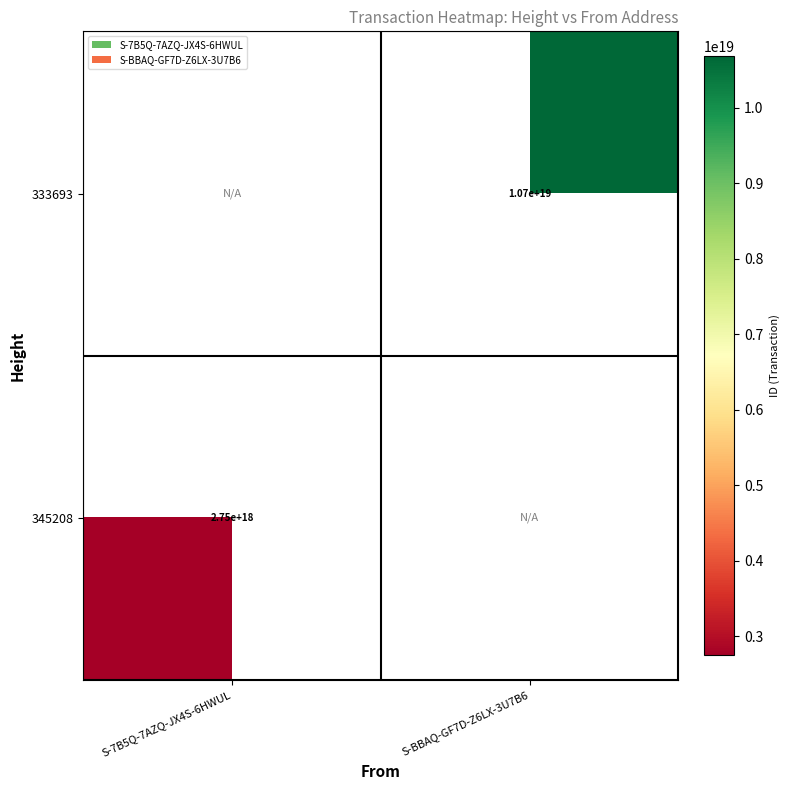

Is it true that 333693 equals 4071801723293398528 at S-BBAQ-GF7D-Z6LX-3U7B6?

False